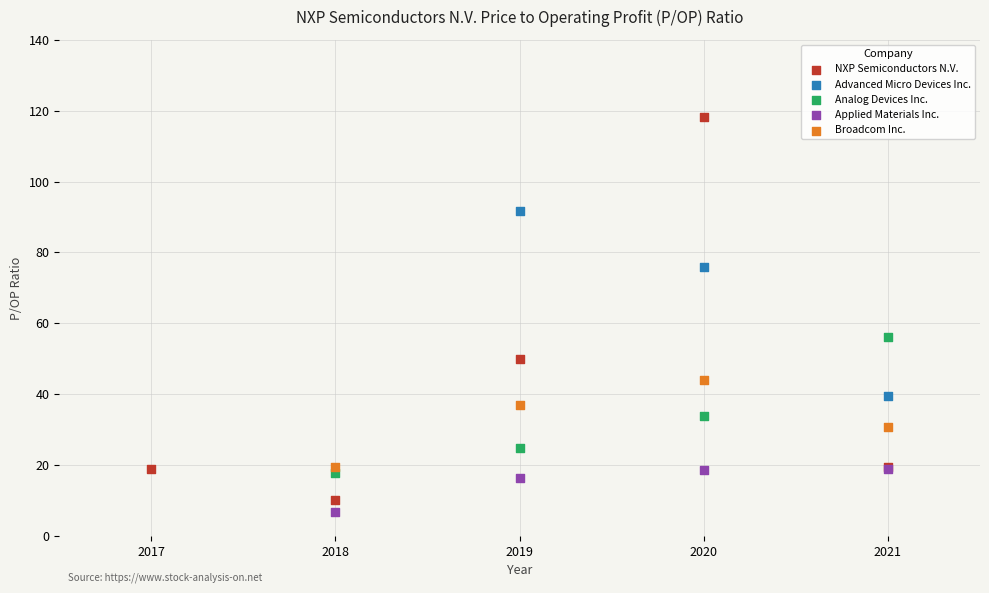

Which series has the largest Y range (max minus min)?

NXP Semiconductors N.V.